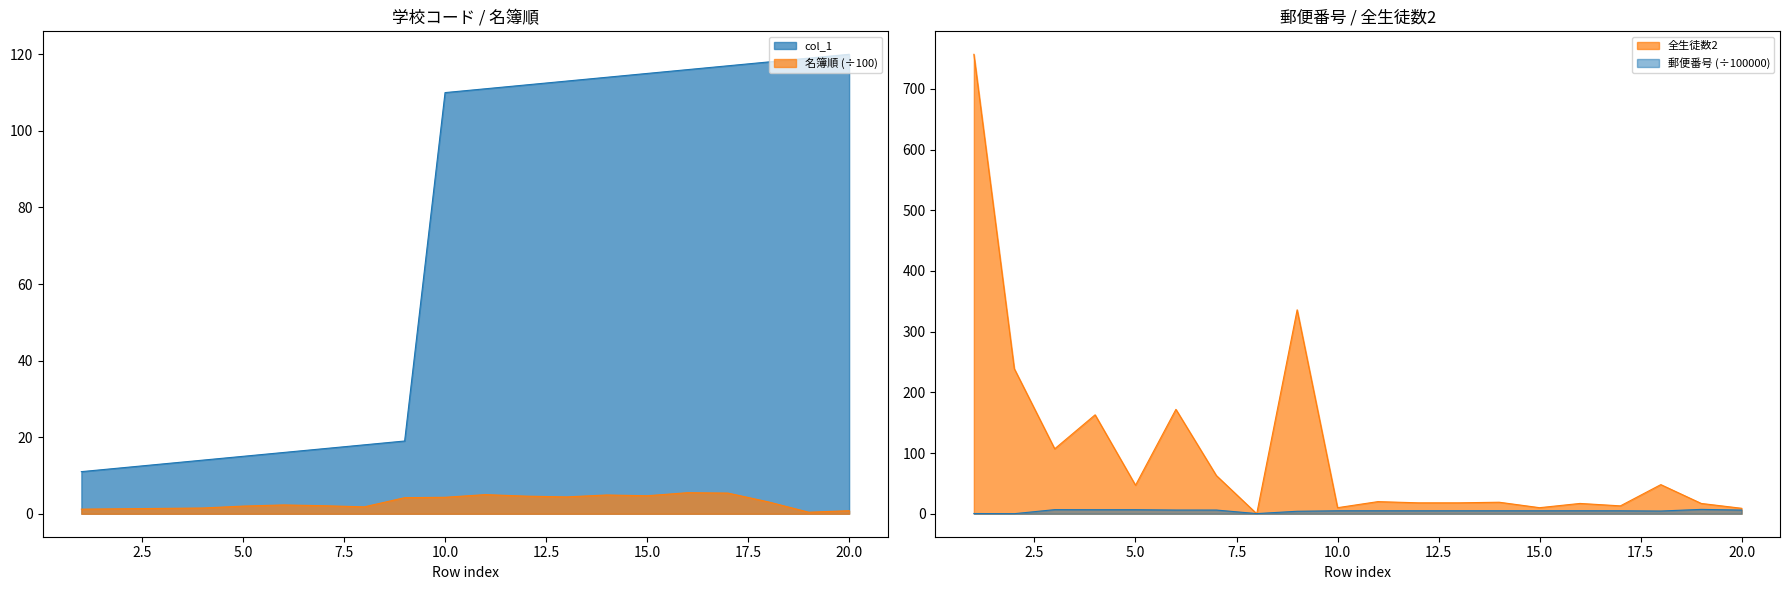

At which category is the sum across all series the highest?

1